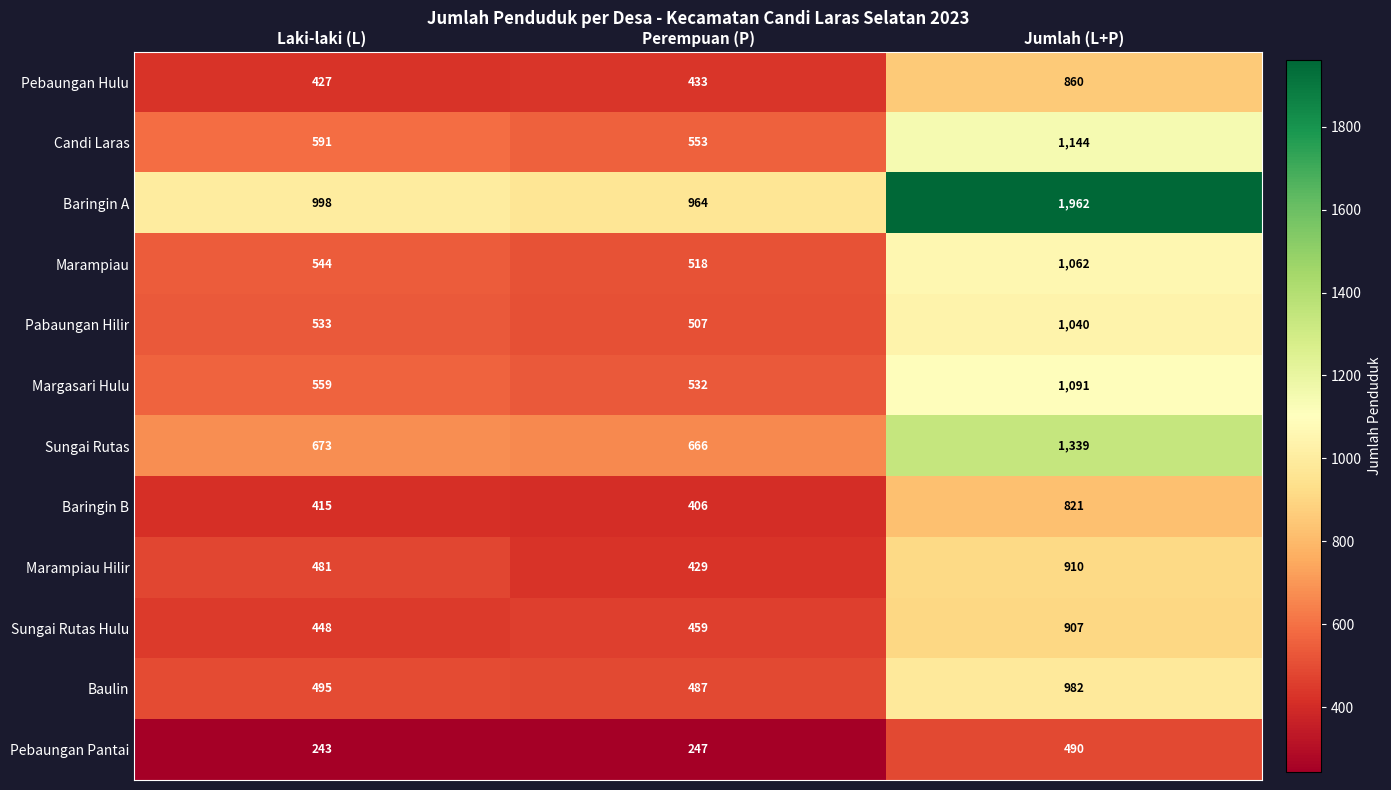

What is the greatest value displayed?

1962